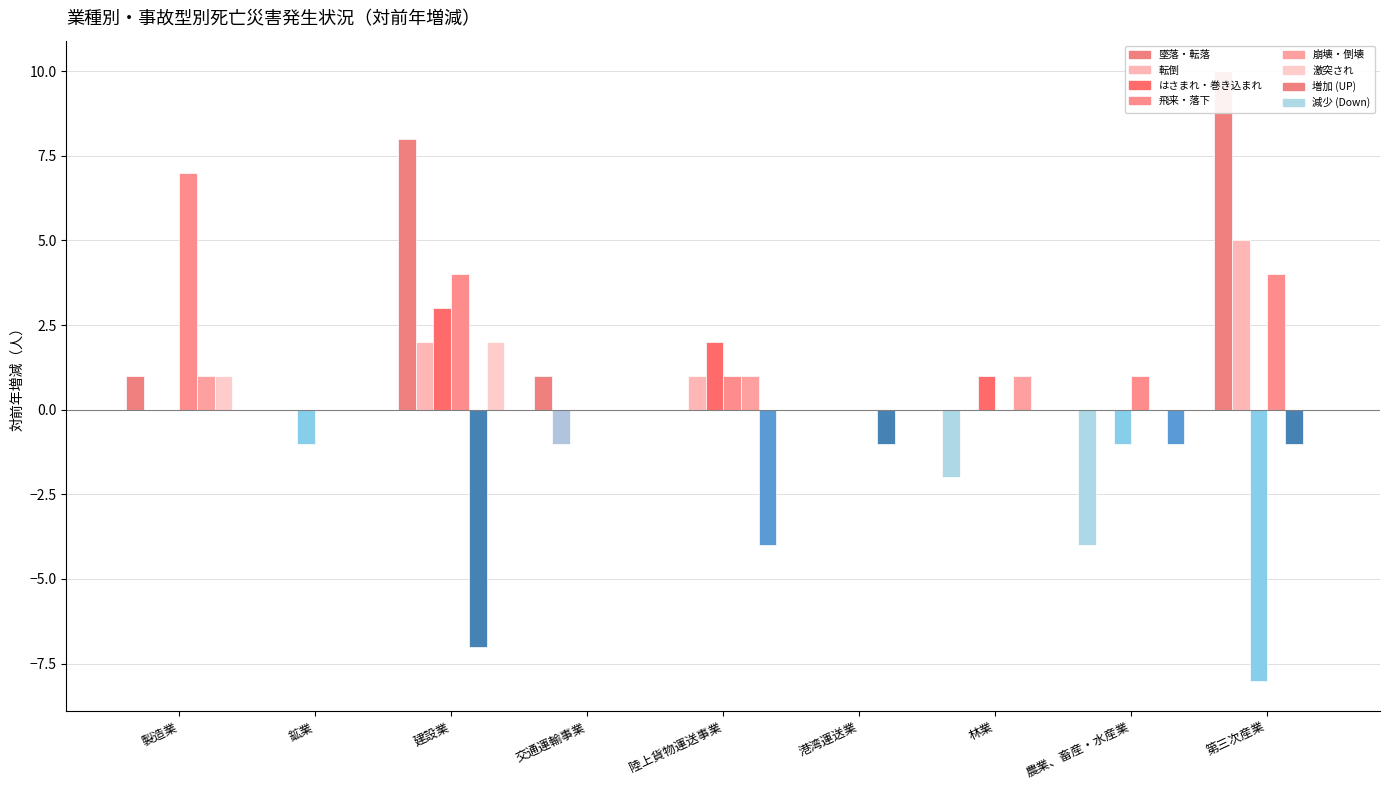

At which category is the sum across all series the highest?

建設業